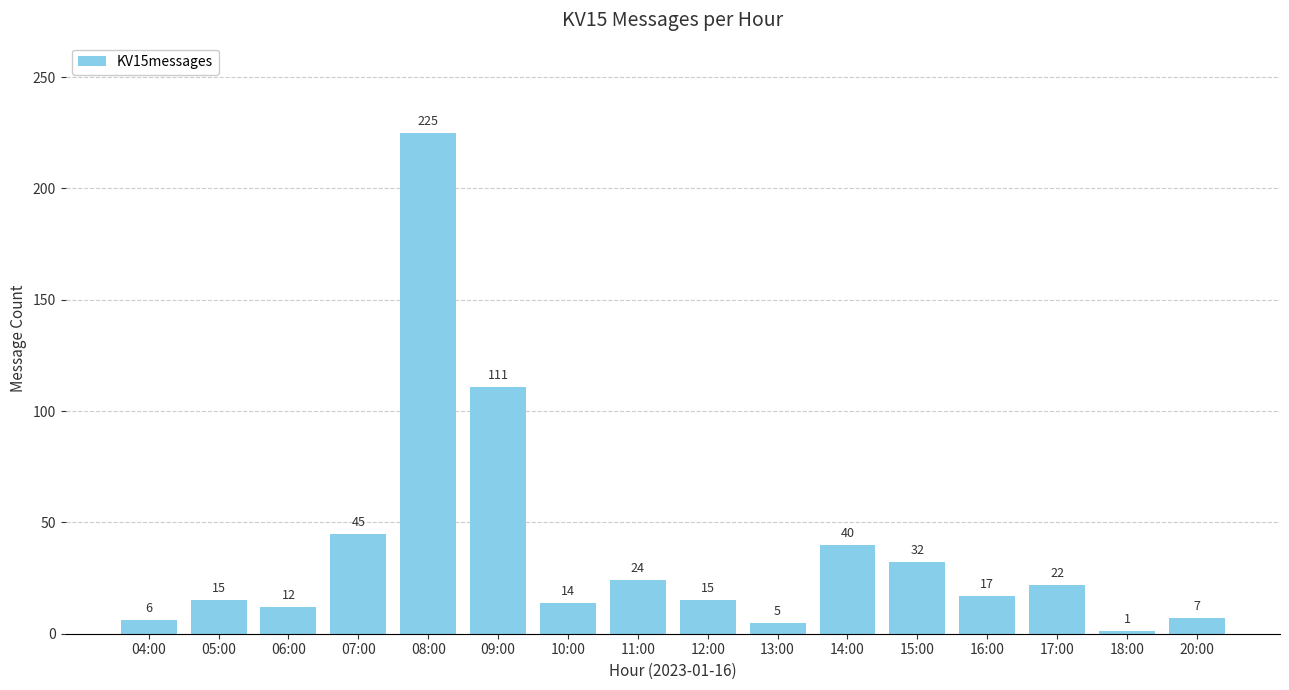

What is the smallest value displayed?

1